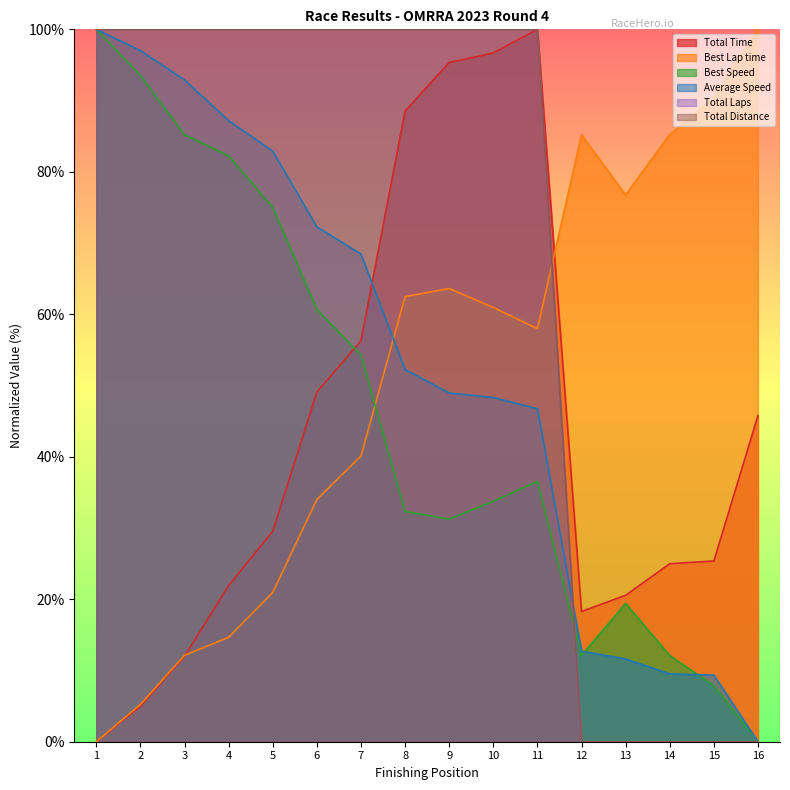

In Best Speed, how many points are lower than both neighbors (excluding endpoints)?

2